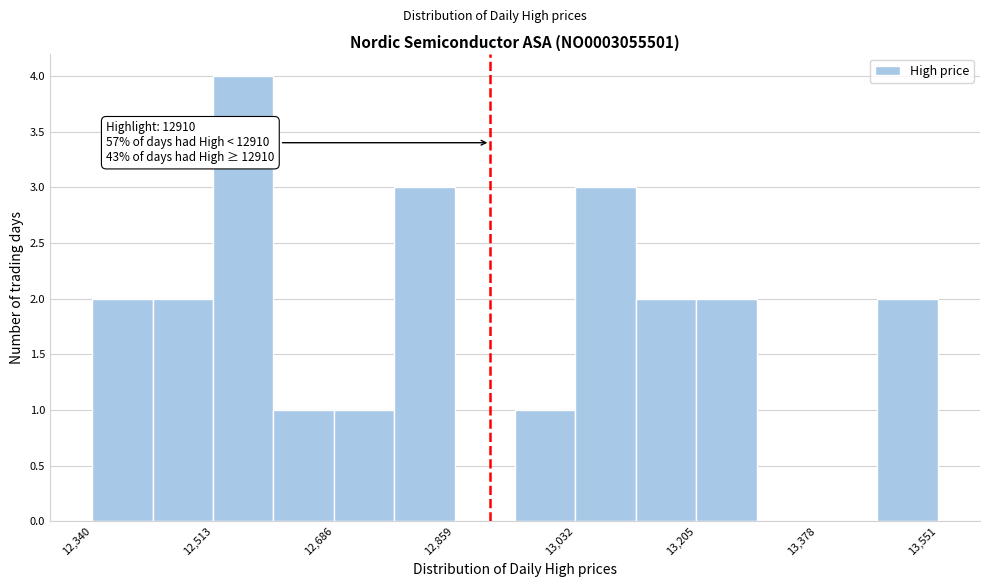

Over which range of the x-axis is the bar tallest?

12520 to 12600